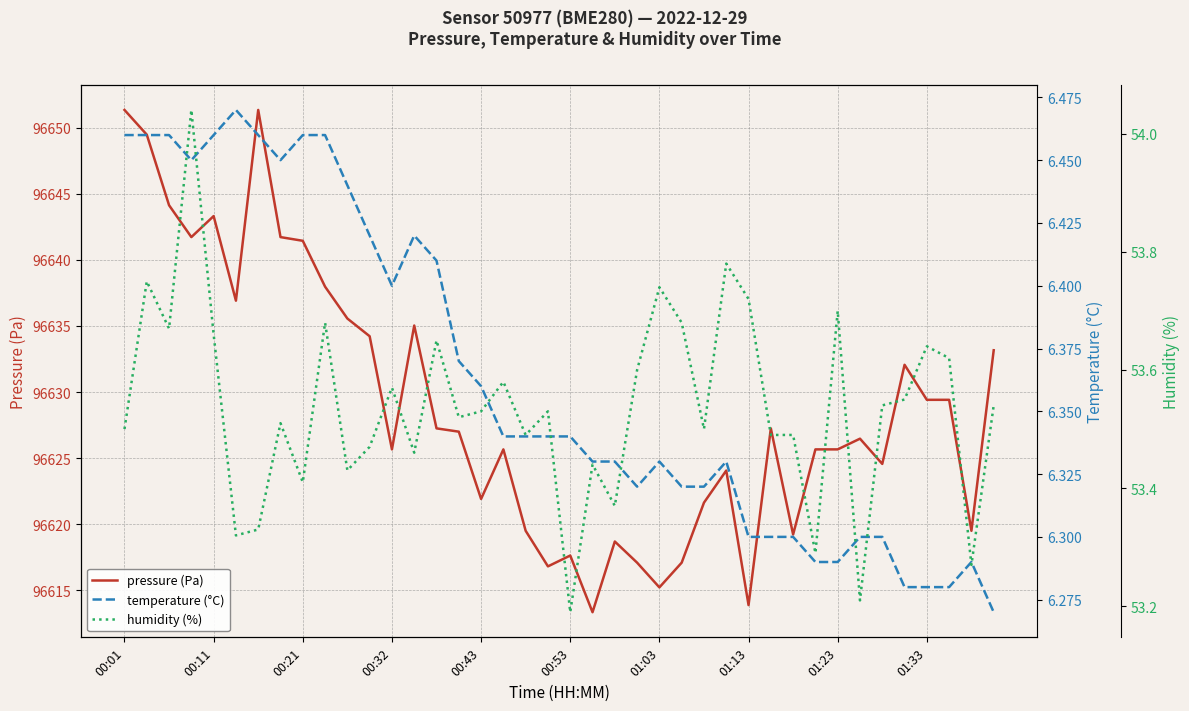

Which series has the largest range (max minus min)?

pressure (Pa)